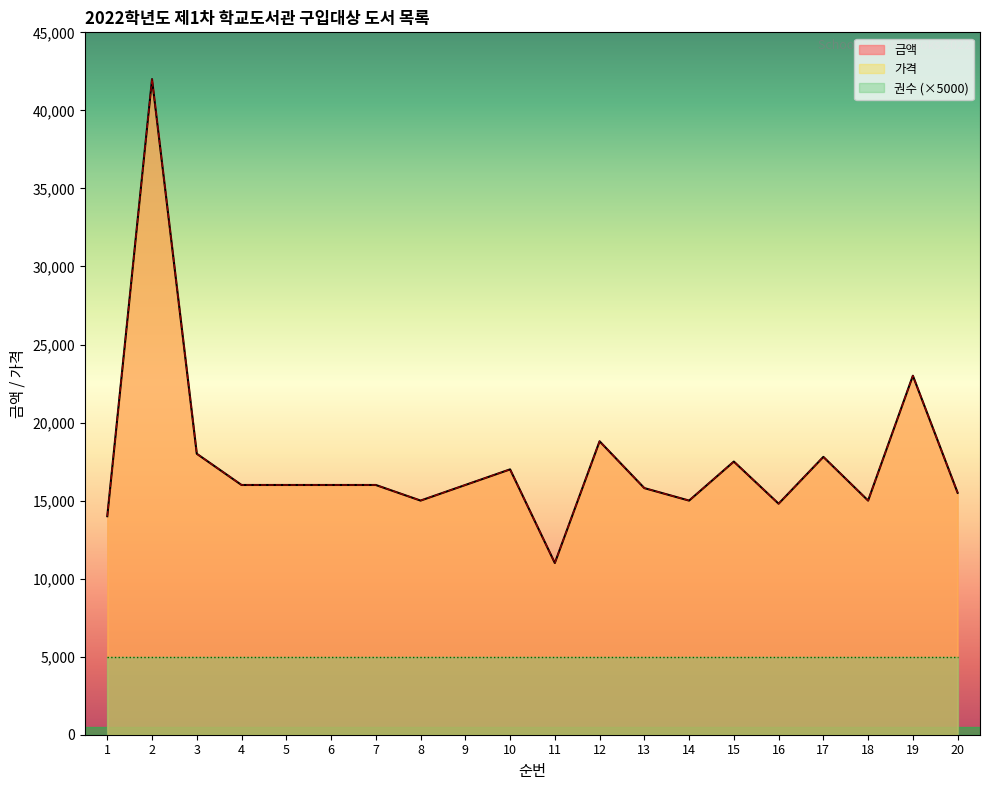

Does the chart display data point markers on the line(s)?

No